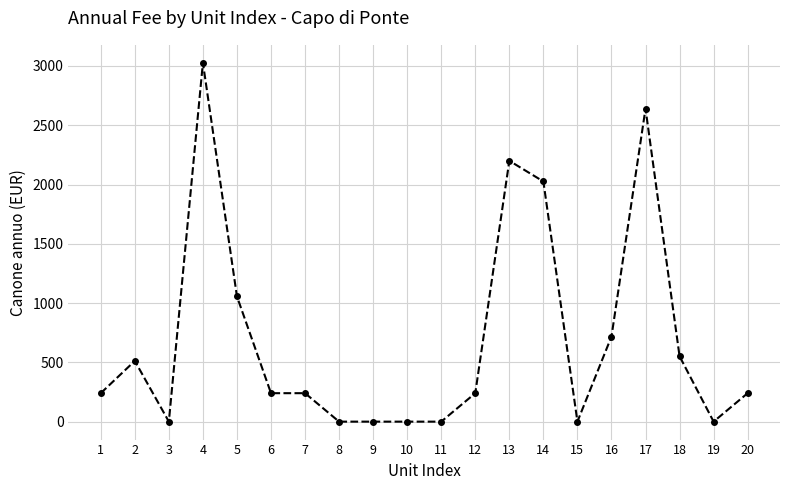

What value does the data have at 5?

1056.0